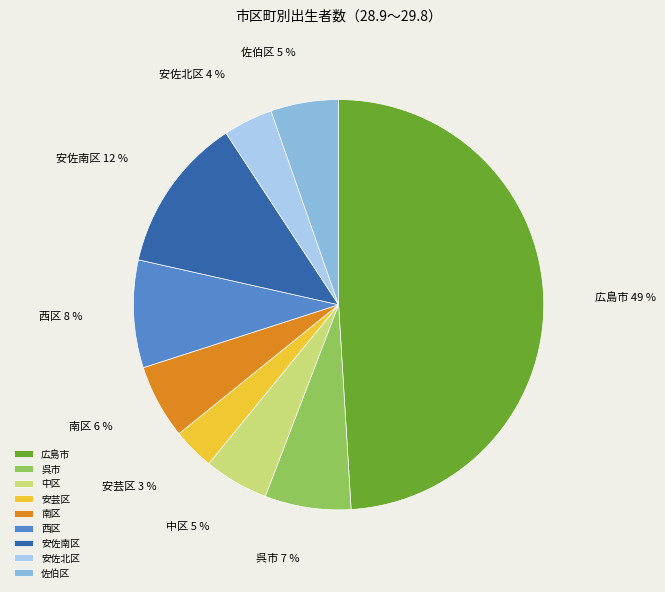

Which category has the biggest portion of the pie?

広島市